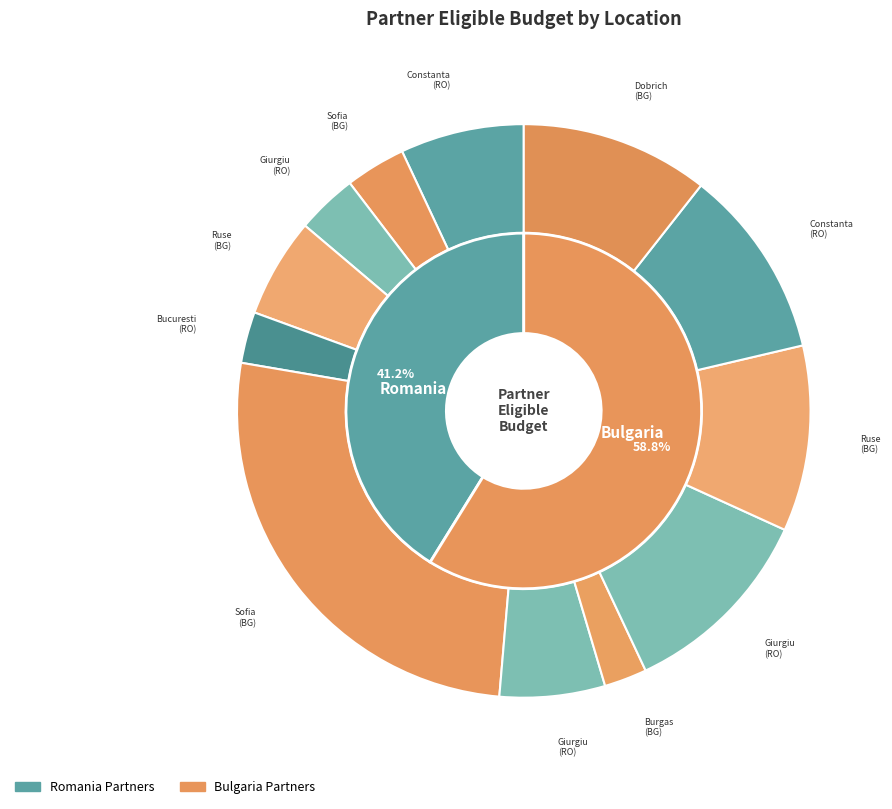

Is it true that Bulgaria is 8% of the pie?

False